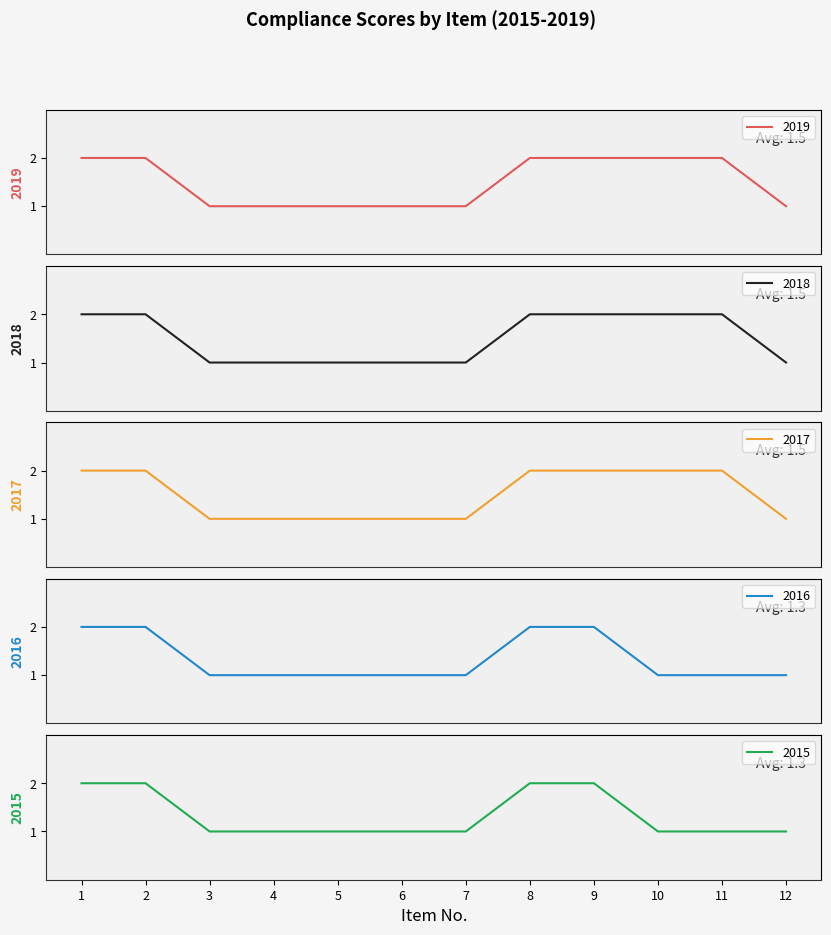

What is the value of the 2018 point at the 8th from the left?

2